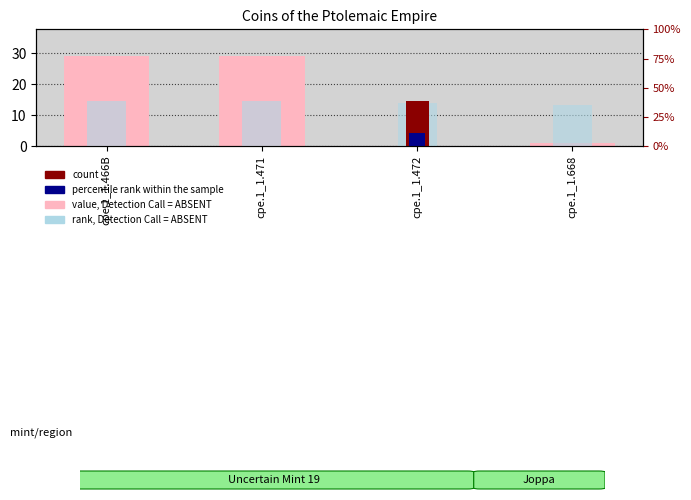

How many bars are there in each group?

2